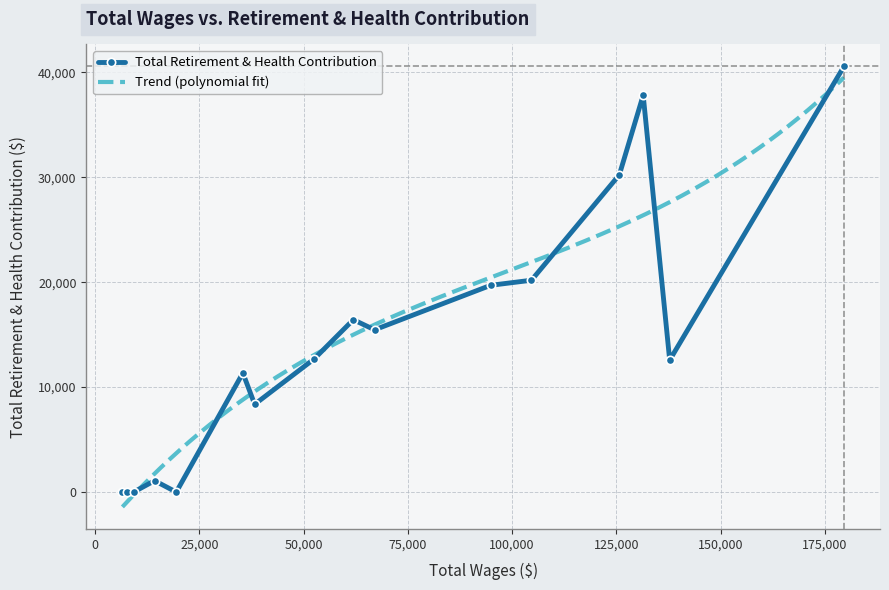

True or false: Total Retirement & Health Contribution has more than 0 interior local peaks.

True